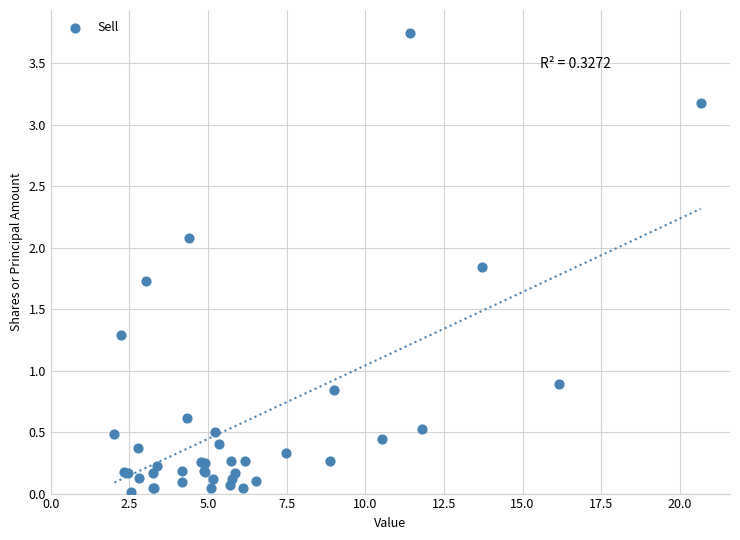

What Y value in the scatter plot is closest to 1?

0.9